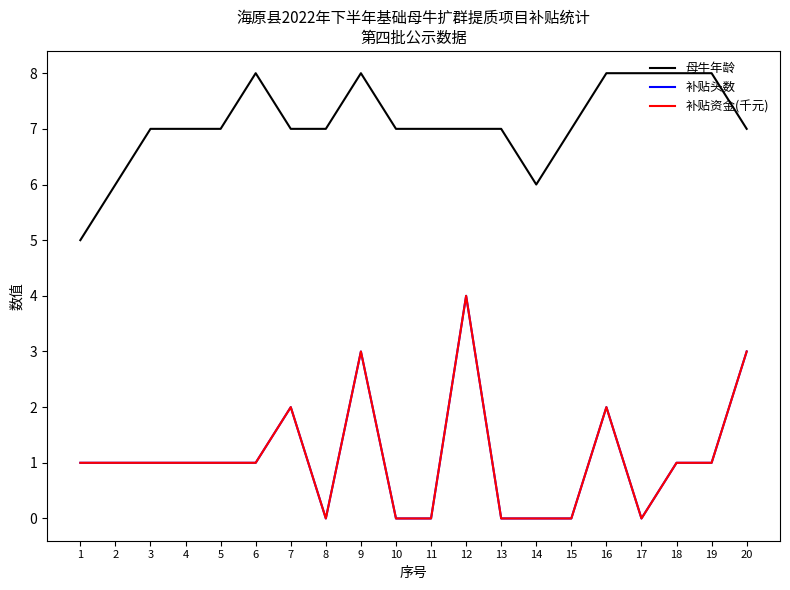

Is it true that 补贴资金(千元) equals 2 at 1?

False